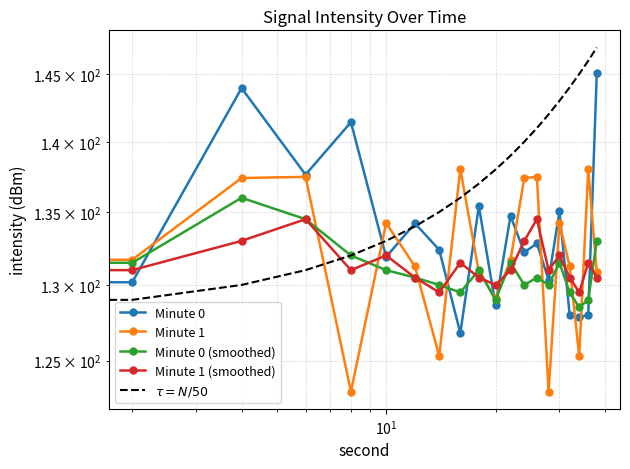

In Minute 1, how many points are lower than both neighbors (excluding endpoints)?

5